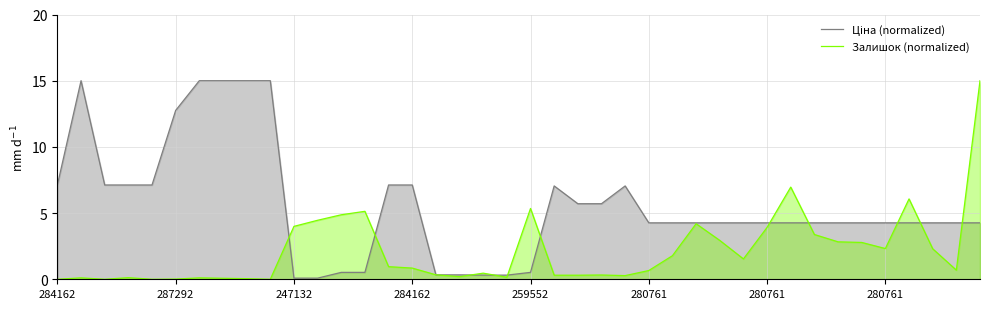

List the labels in order of Ціна (normalized) value, smallest first.

10, 11, 18, 19, 16, 17, 12, 13, 20, 25, 26, 27, 28, 29, 30, 31, 32, 33, 34, 35, 36, 37, 38, 39, 22, 23, 21, 24, 284162, 247132, 284162, 259552, 14, 15, 280761, 287292, 280761, 280761, 8, 9